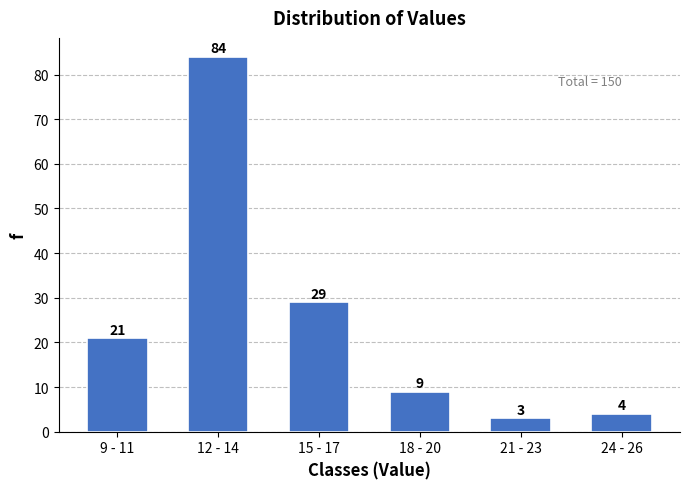

Reading left to right, what are all the values shown in this chart?

9 - 11=21	12 - 14=84	15 - 17=29	18 - 20=9	21 - 23=3	24 - 26=4